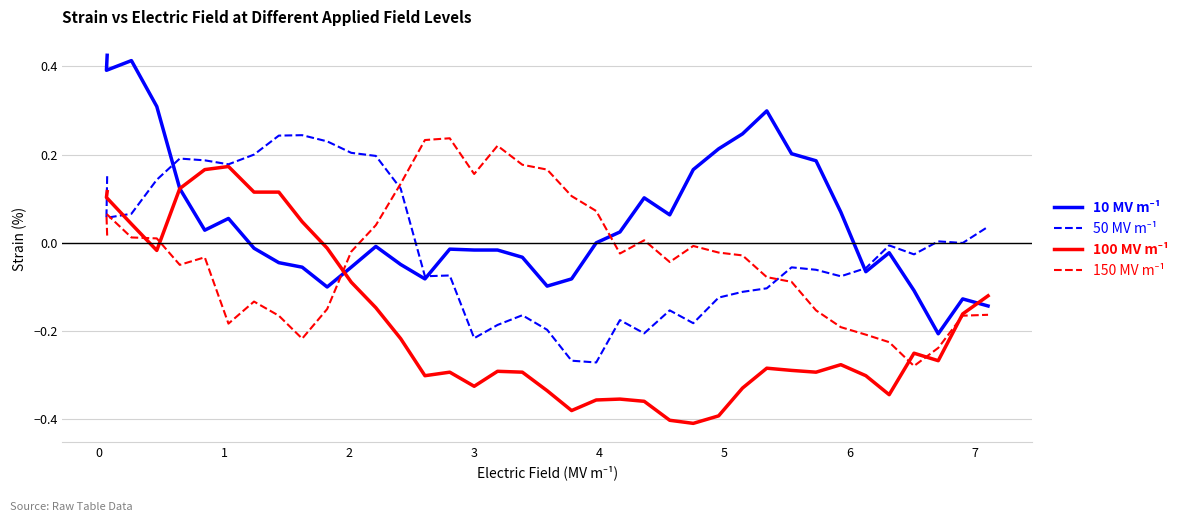

The 10 MV m⁻¹ series shows -0.0 at 12. True or false?

False